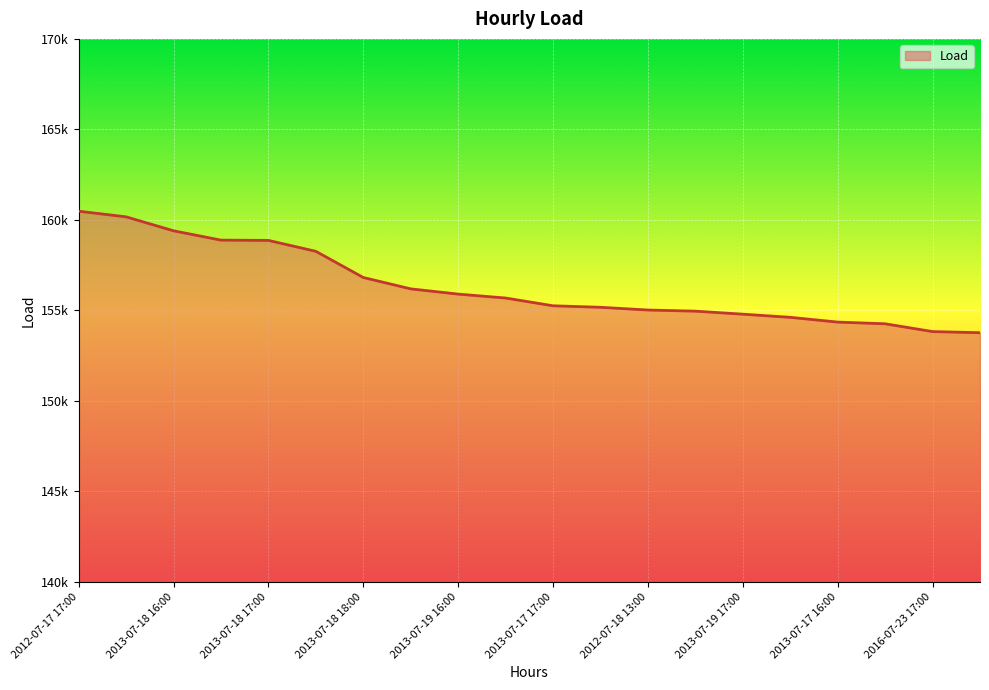

Does the chart display data point markers on the line(s)?

No